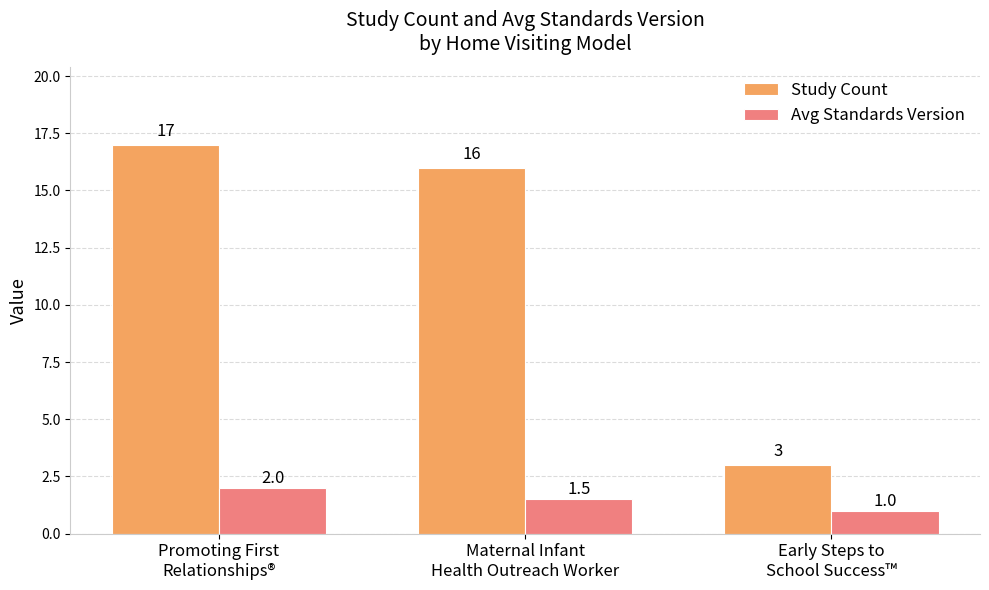

What is the sum of the Avg Standards Version values at Promoting First
Relationships® and Early Steps to
School Success™?

3.0